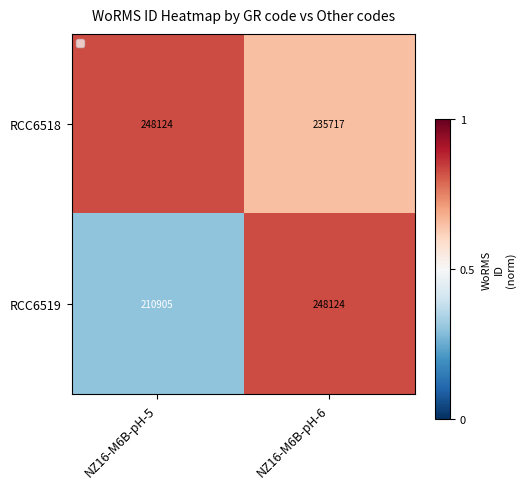

Is the value of RCC6518 at NZ16-M6B-pH-6 greater than the value of RCC6519 at NZ16-M6B-pH-6?

No